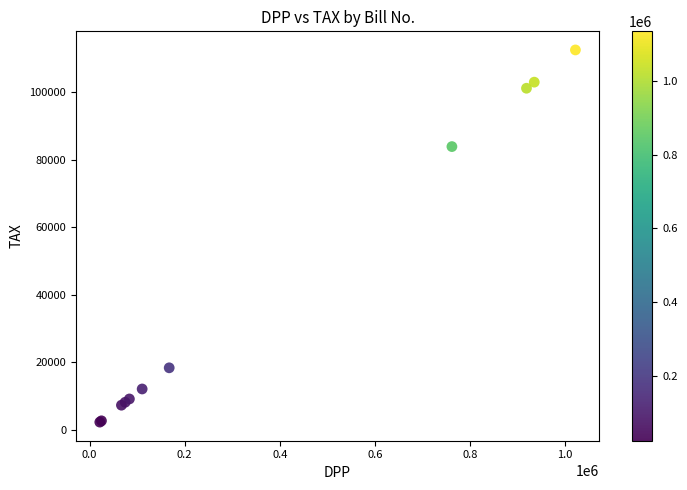

What Y value in the scatter plot is closest to 57383?

83828